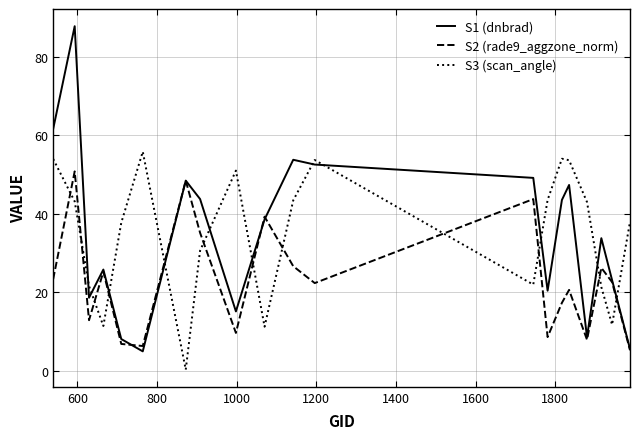

Which series has the widest spread of values?

S1 (dnbrad)